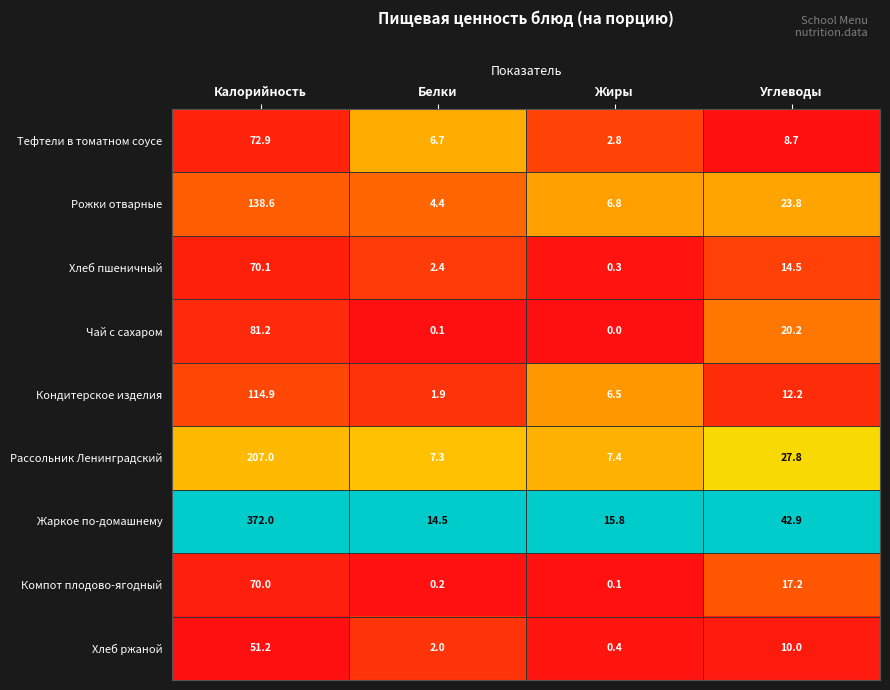

Which series has the largest range (max minus min)?

Жаркое по-домашнему